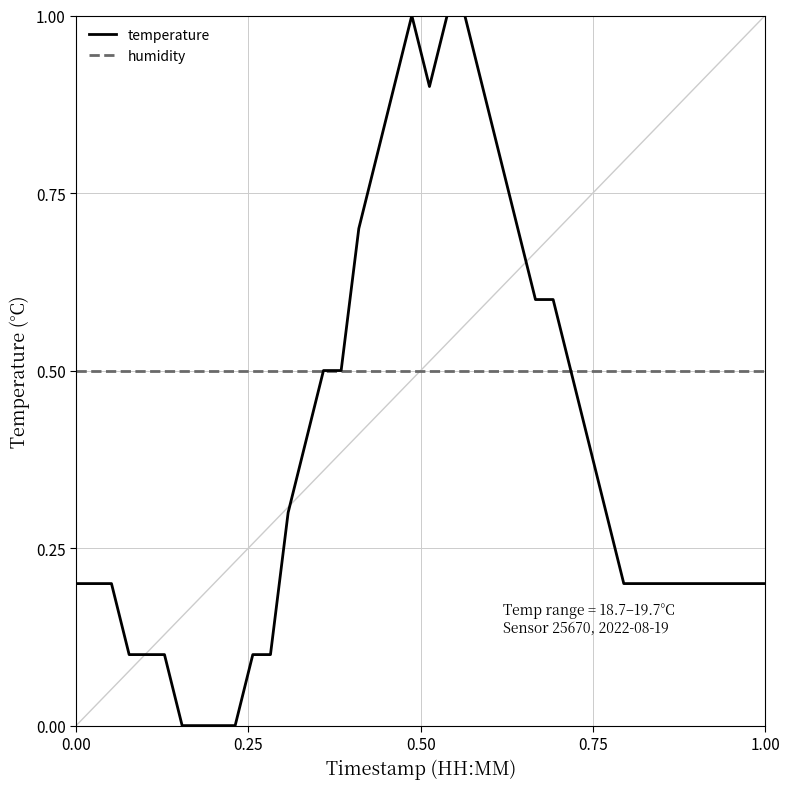

Which series has the widest spread of values?

temperature